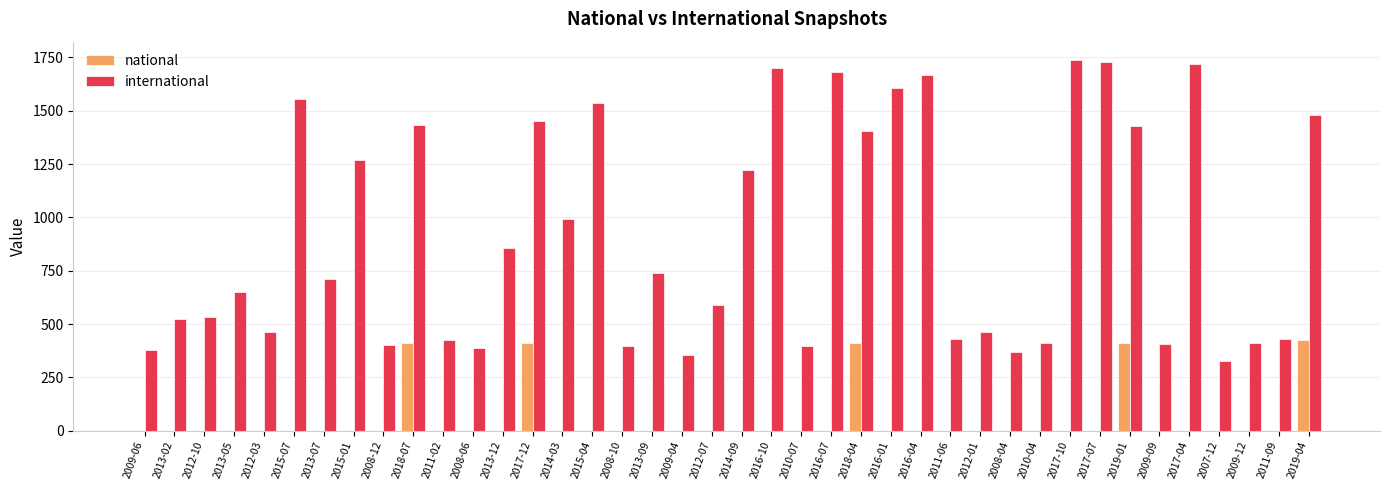

Which series has the largest total across all categories?

international